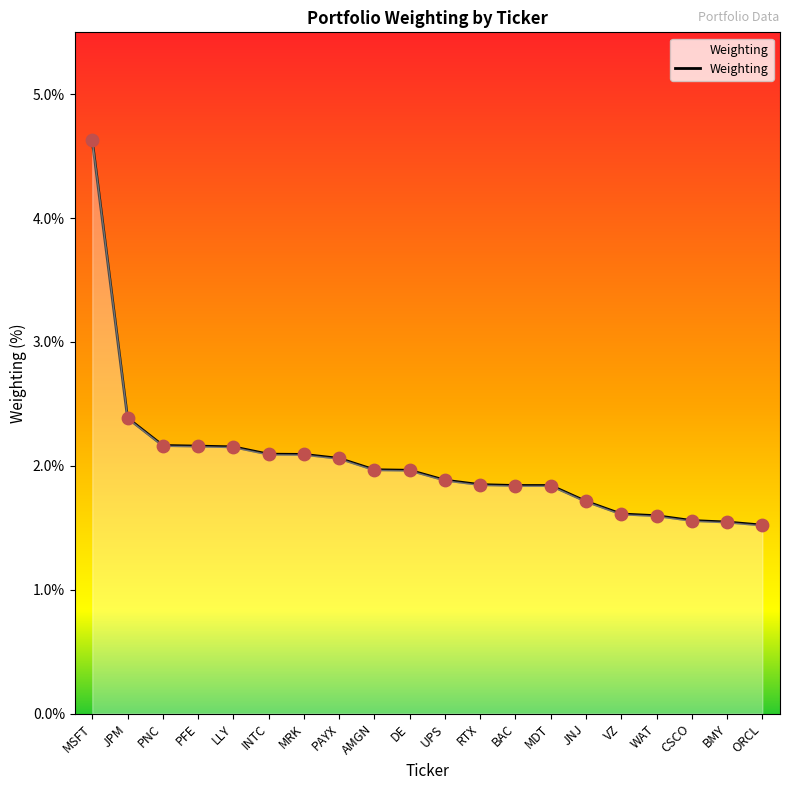

Which has a higher value, JNJ or MDT?

MDT